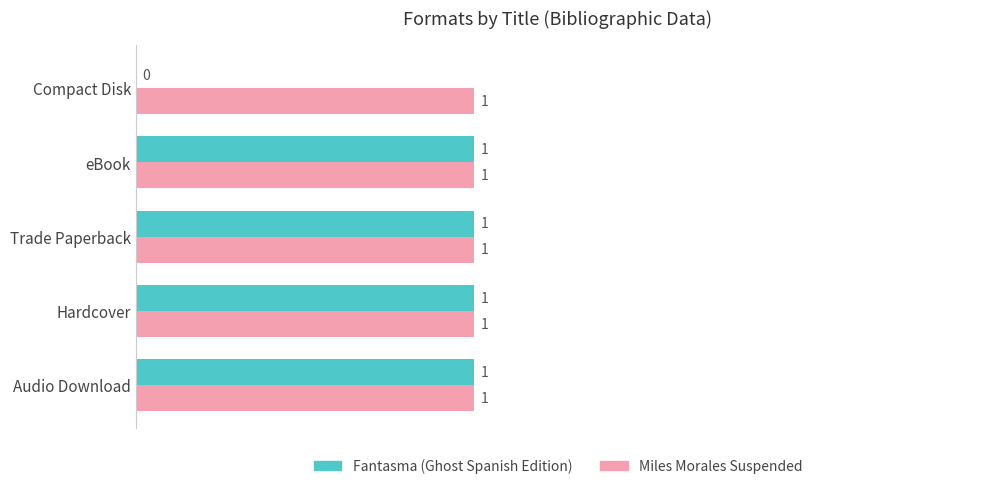

What are all the series names shown in the legend?

Fantasma (Ghost Spanish Edition), Miles Morales Suspended